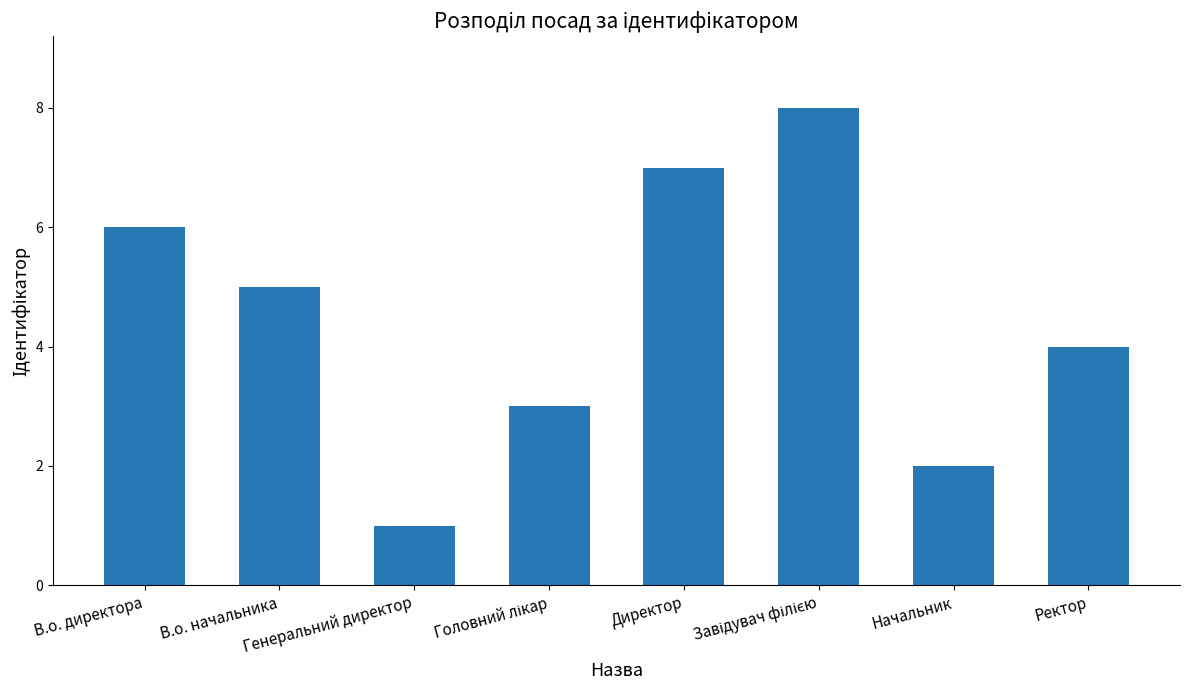

What is the greatest value displayed?

8